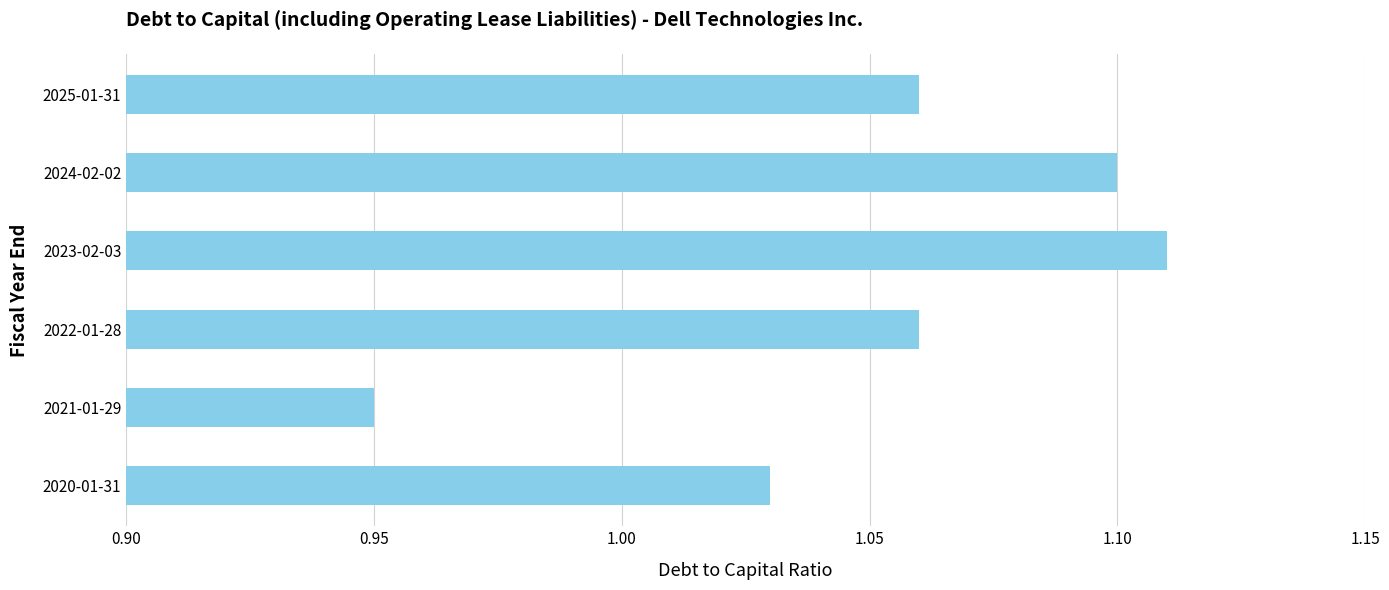

What position from the bottom is 2025-01-31?

6